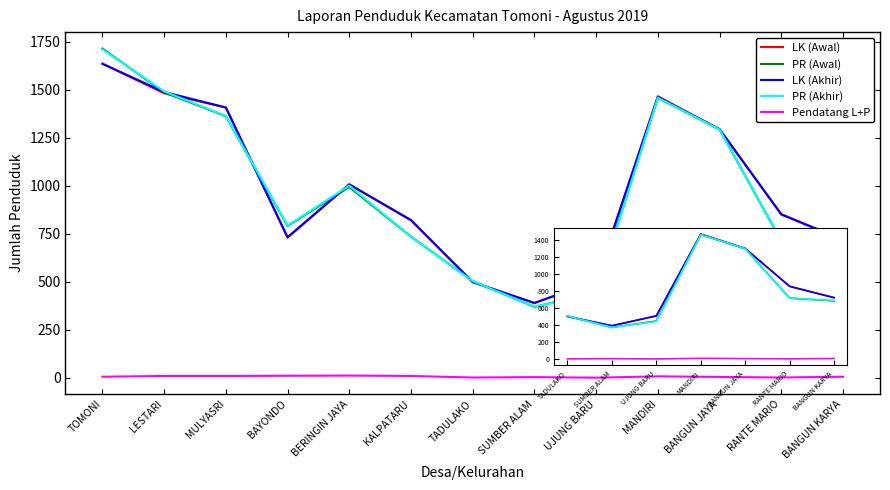

Which series ends up on top after the final intersection of LK (Awal) and LK (Akhir)?

LK (Awal)